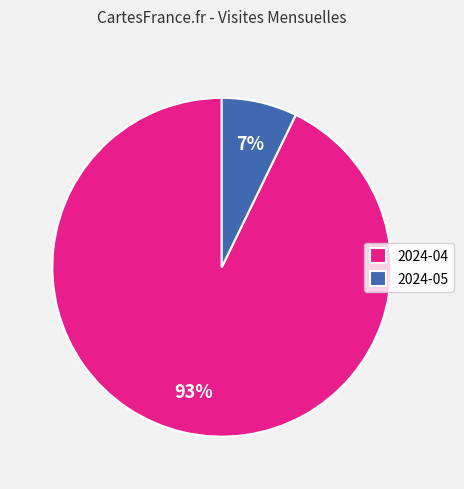

Which slice represents more than half of the pie?

2024-04